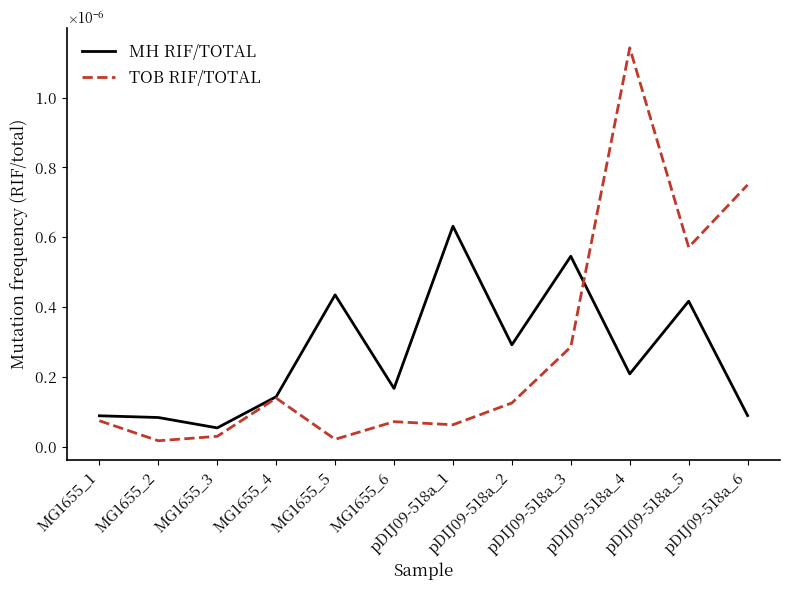

Is this an area chart (filled region under the line)?

No